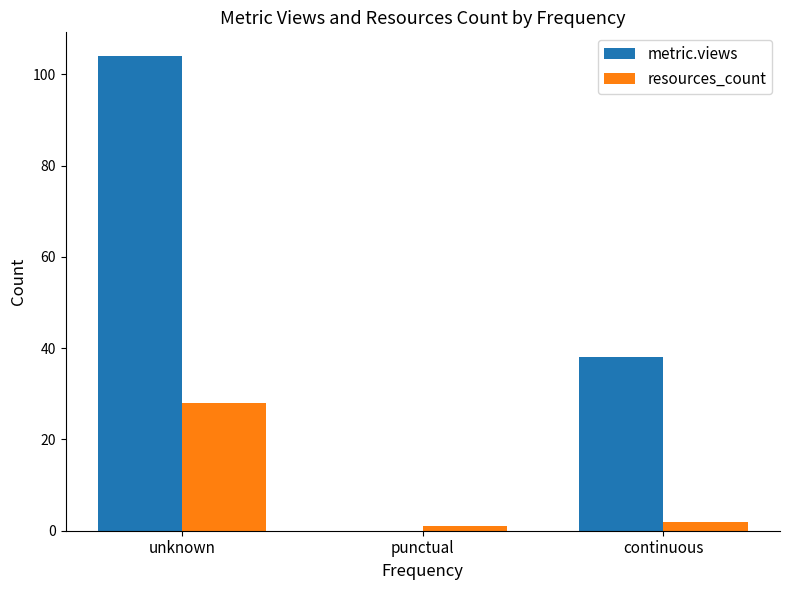

What is the total value across all series at unknown?

132